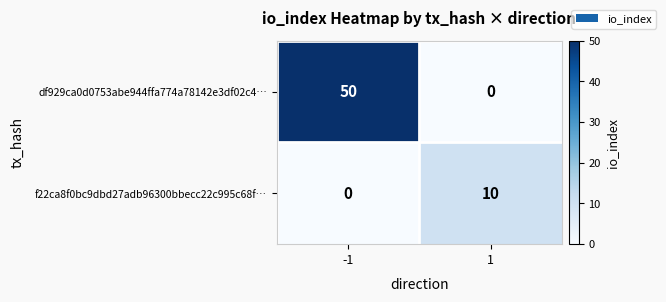

At which category is the sum across all series the highest?

-1